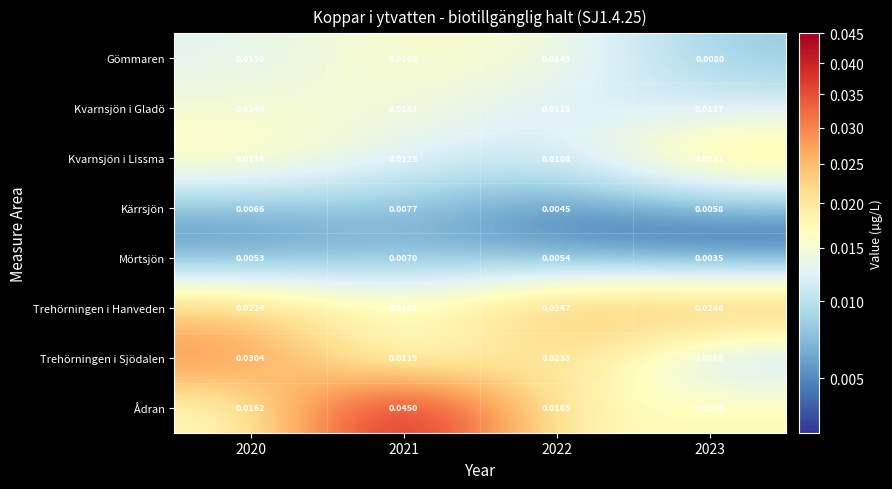

Which series has the largest range (max minus min)?

Ådran